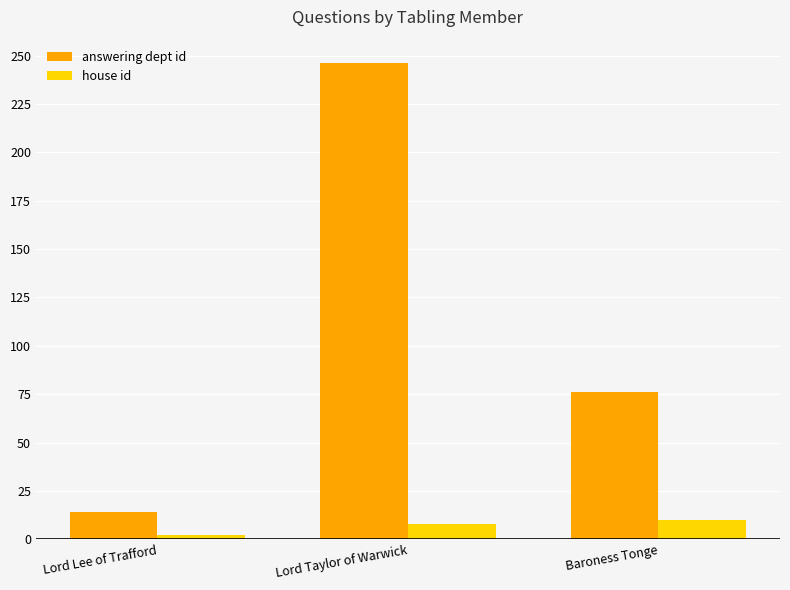

What is the approximate value of house id at Baroness Tonge?

10